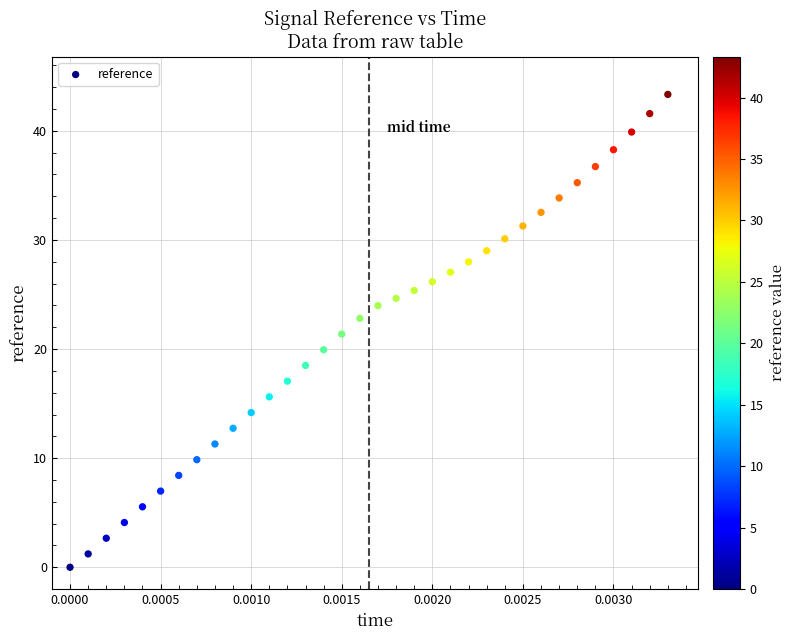

Count the number of points in this scatter plot.

34